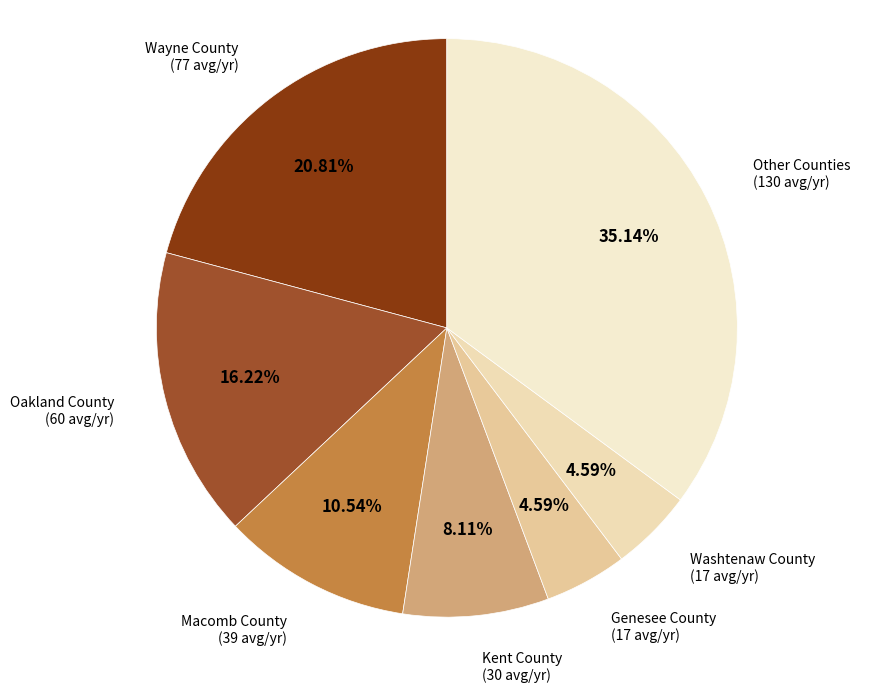

What is the largest slice in the pie chart?

Other Counties